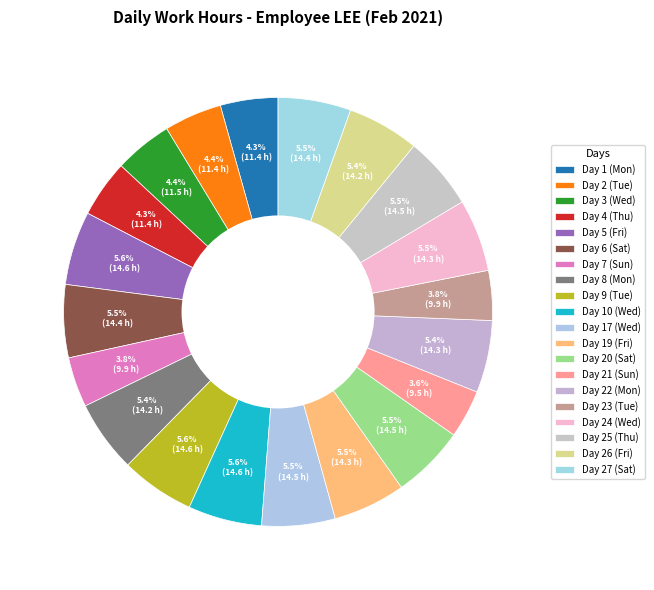

True or false: Day 21 (Sun) accounts for 1% of the total.

False